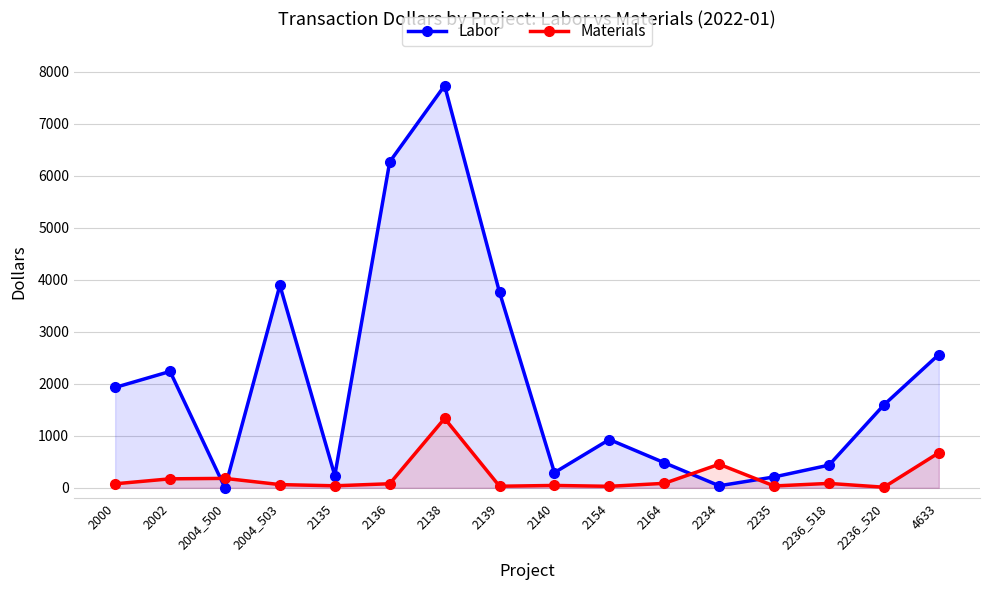

Reading right to left, list all the values displayed in this chart.

Labor: 4633=2561.9	2236_520=1593.5	2236_518=436.3	2235=209.3	2234=39.5	2164=482.6	2154=928.5	2140=292.2	2139=3758.4	2138=7730.2	2136=6264.5	2135=235.7	2004_503=3892.3	2004_500=0.0	2002=2236.8	2000=1929.2
Materials: 4633=673.3	2236_520=12.0	2236_518=85.0	2235=36.0	2234=453.3	2164=86.1	2154=29.2	2140=45.8	2139=30.6	2138=1333.8	2136=78.4	2135=39.0	2004_503=62.2	2004_500=181.3	2002=173.0	2000=77.6